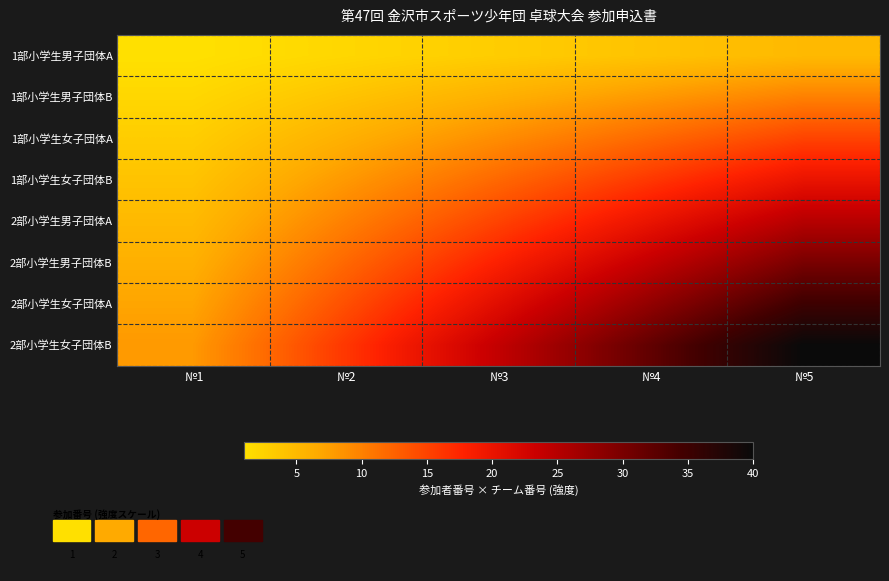

Rank the series by their maximum value, from highest to lowest.

2部小学生女子団体B, 2部小学生女子団体A, 2部小学生男子団体B, 2部小学生男子団体A, 1部小学生女子団体B, 1部小学生女子団体A, 1部小学生男子団体B, 1部小学生男子団体A